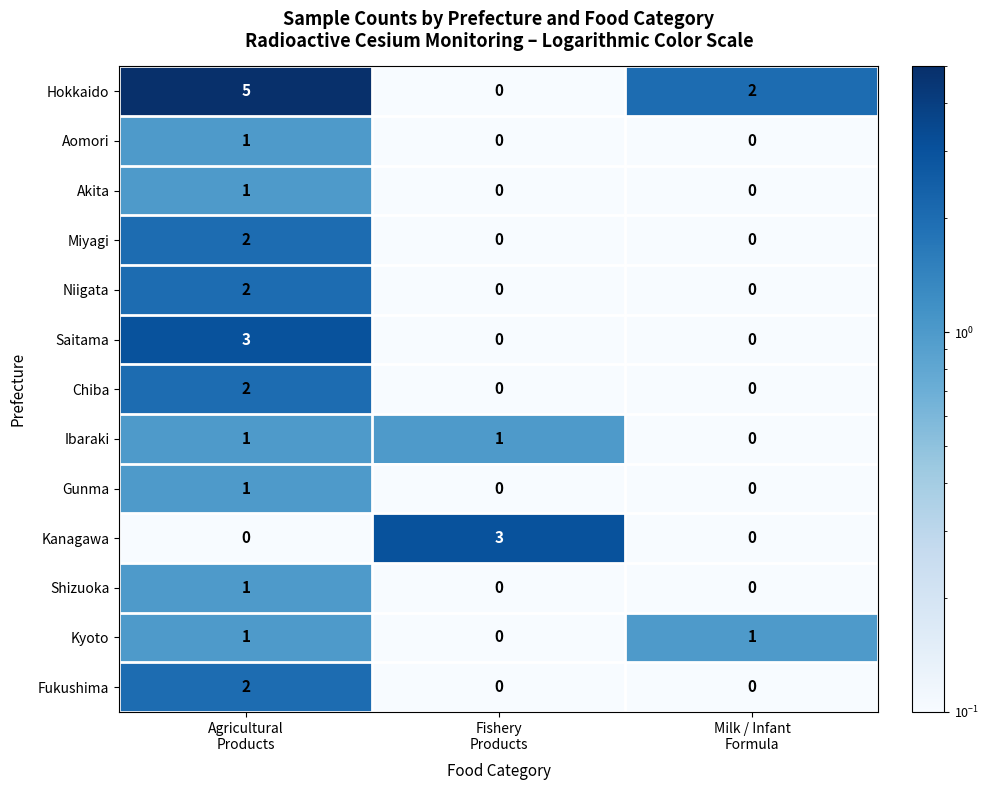

What is the difference between the highest and lowest values at Fishery
Products?

3